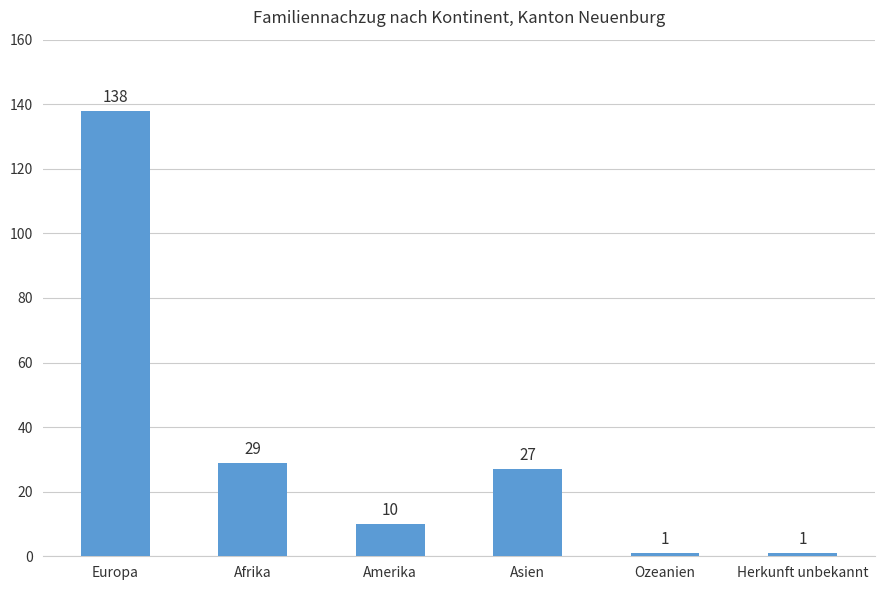

Are the bars grouped side by side (vs. stacked)?

No